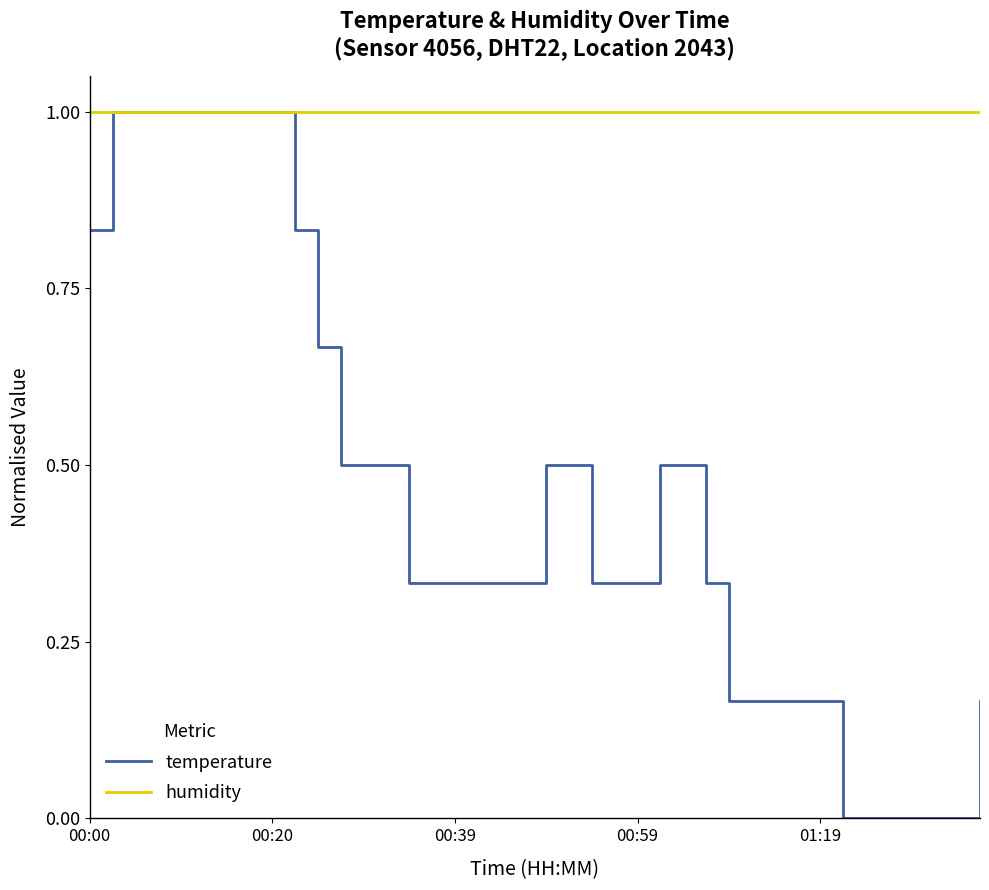

Which series has the largest total across all categories?

humidity